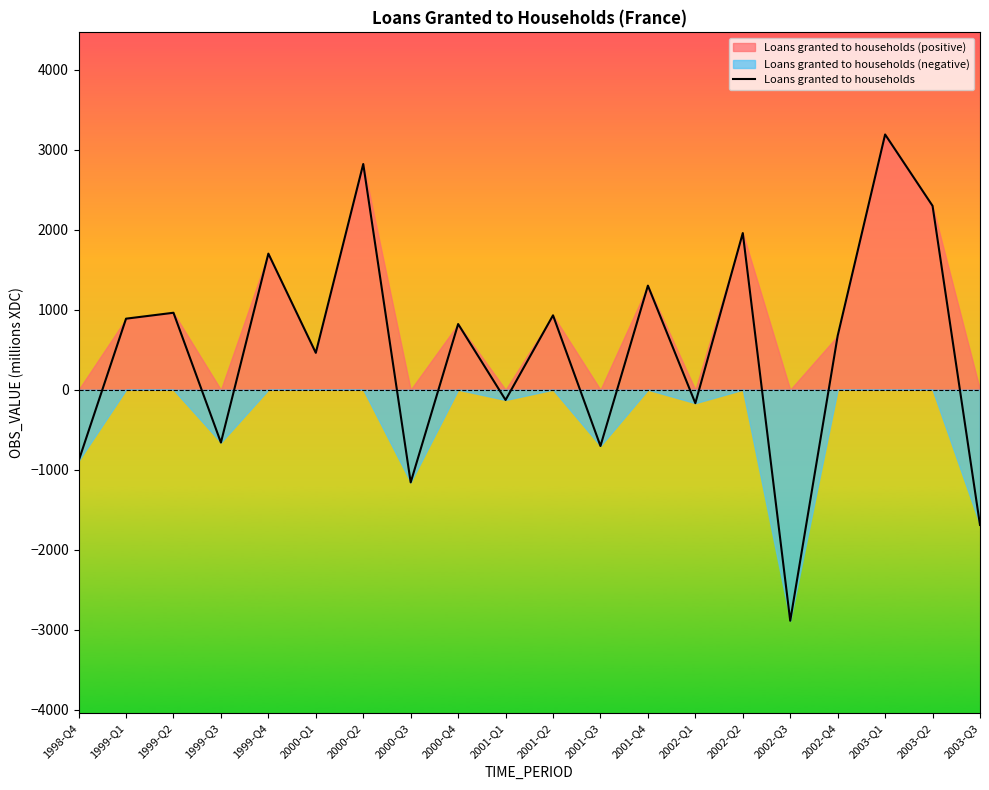

How many distinct data groups are displayed?

1